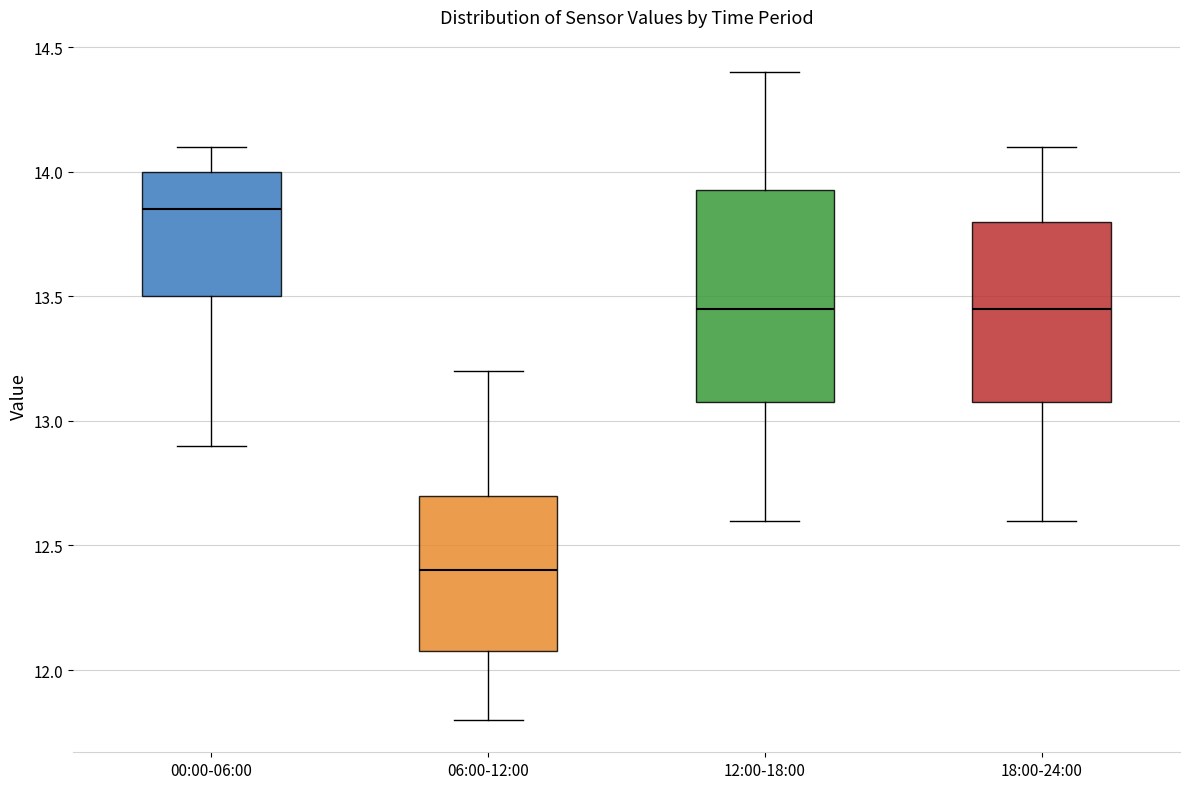

Which box is the tallest, from its lower edge to its upper edge?

12:00-18:00